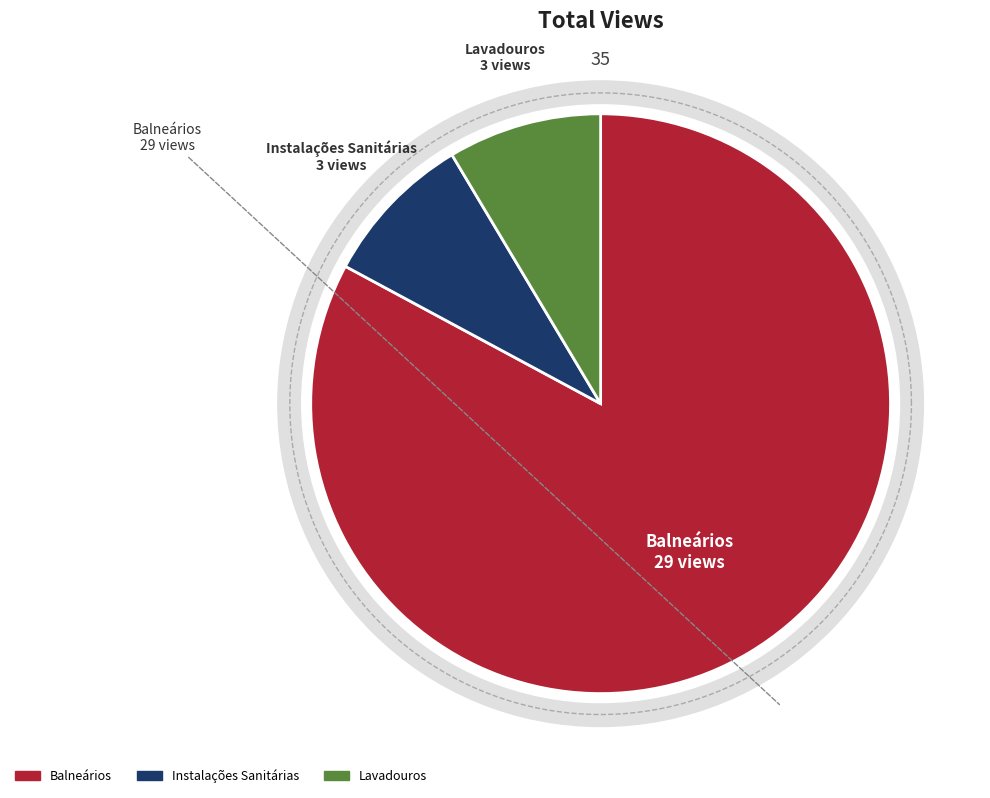

What is the change in value from Balneários to Instalações Sanitárias?

-26